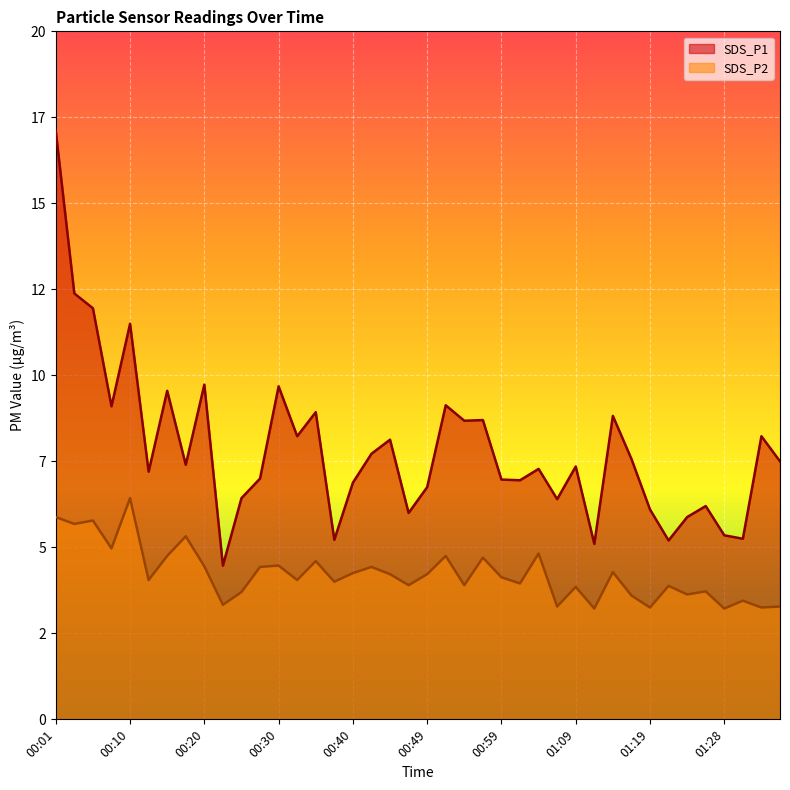

At which category does the chart reach its peak across all series?

00:01